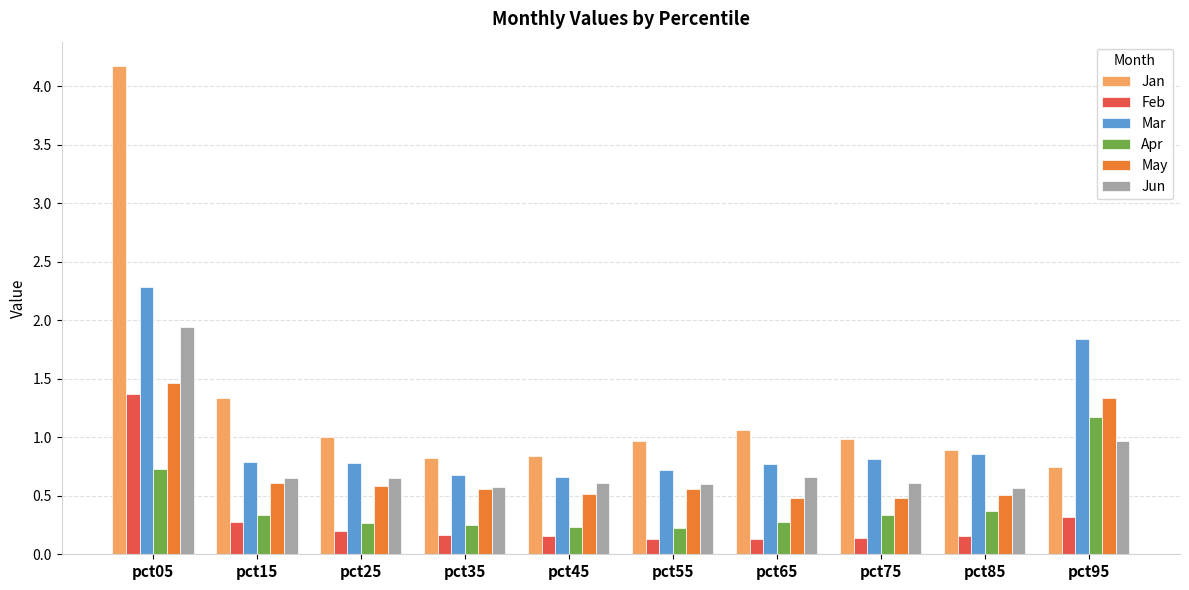

Read the Jan value at pct65.

1.1